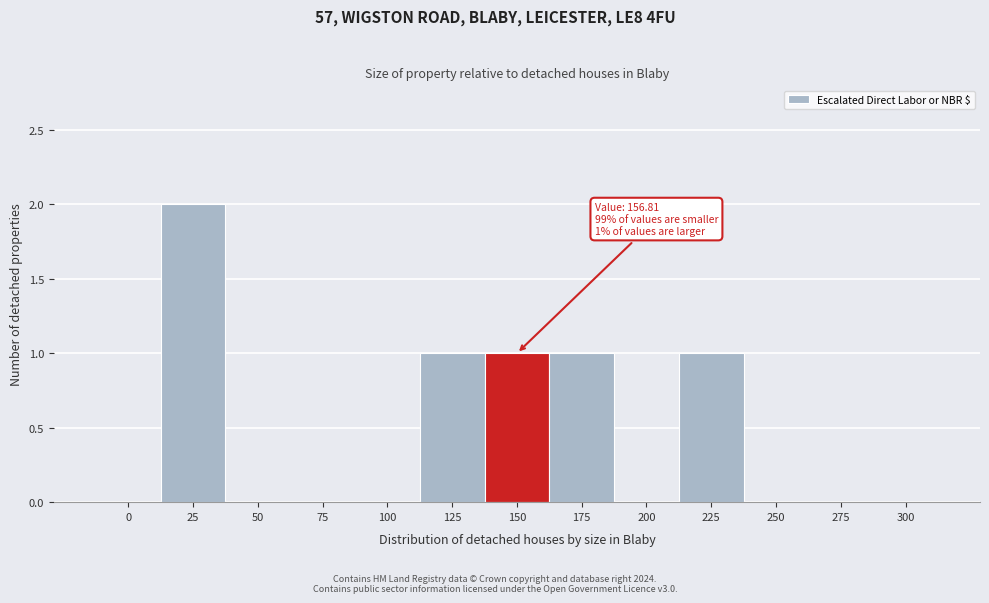

Reading left to right, extract all data points from this chart.

0=0	25=2	50=0	75=0	100=0	125=1	150=1	175=1	200=0	225=1	250=0	275=0	300=0